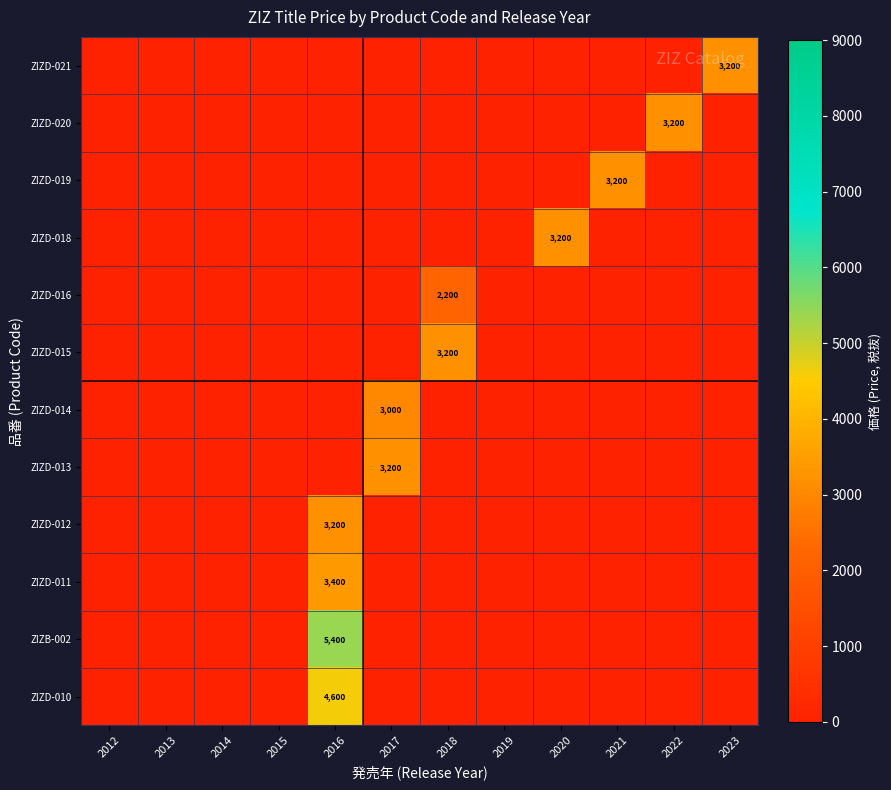

The ZIZD-012 series shows 3200 at 2016. True or false?

True